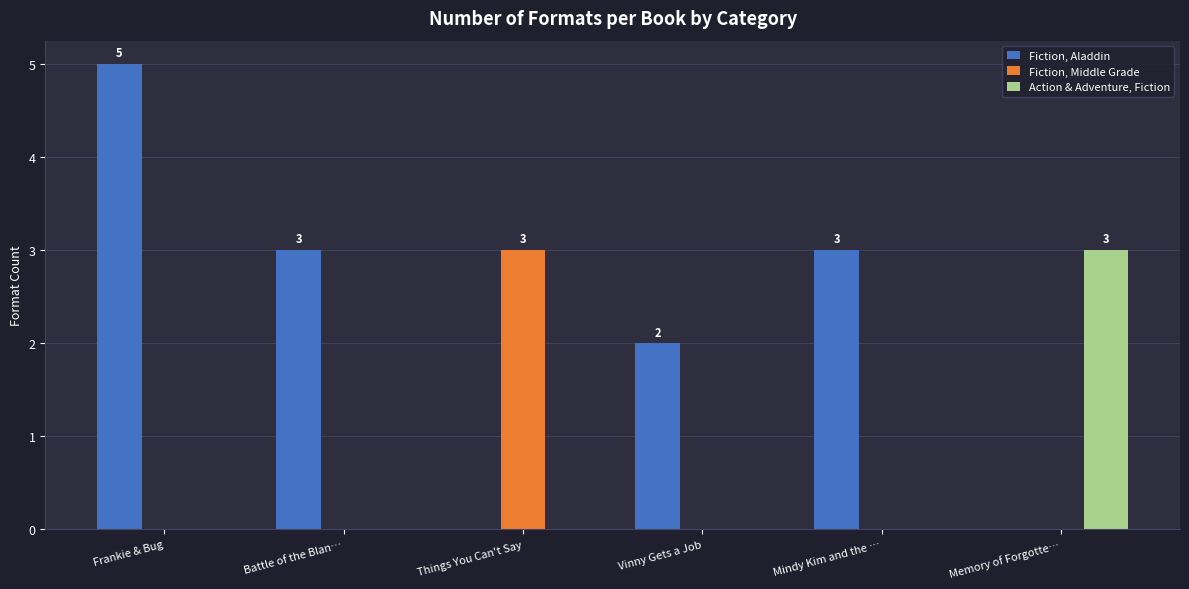

The Fiction, Aladdin series shows 3 at Battle of the Blan…. True or false?

True